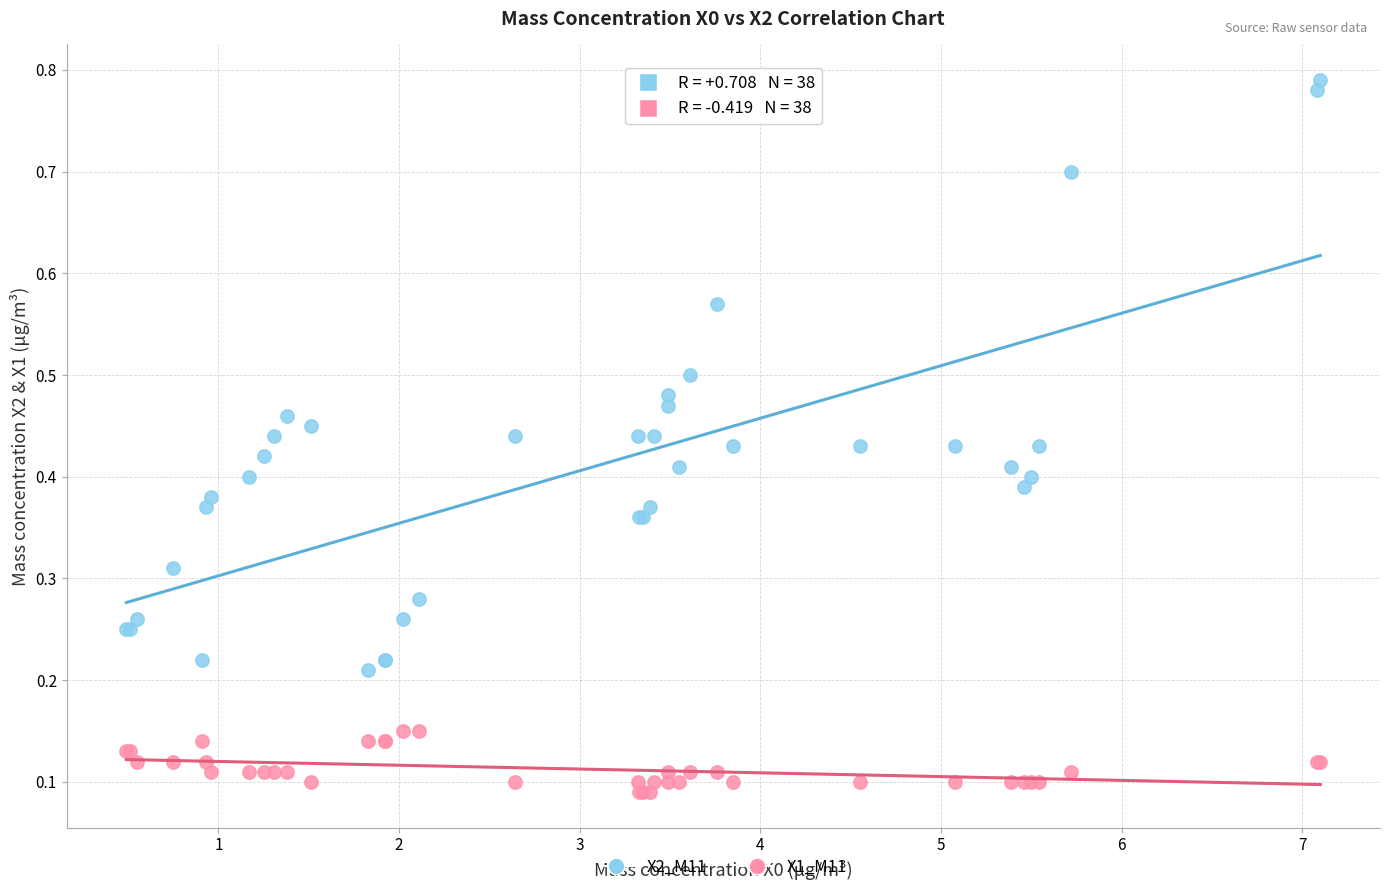

What are all the series names shown in the legend?

X2_M11, X1_M11